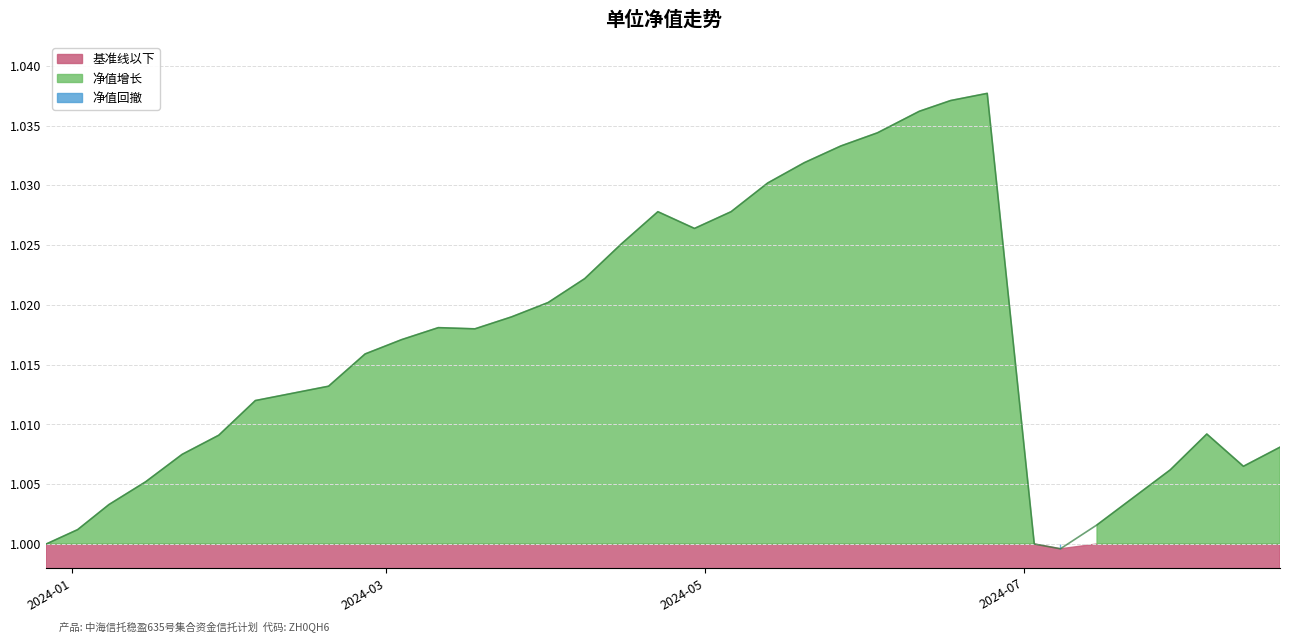

How many lines are shown in the chart?

1